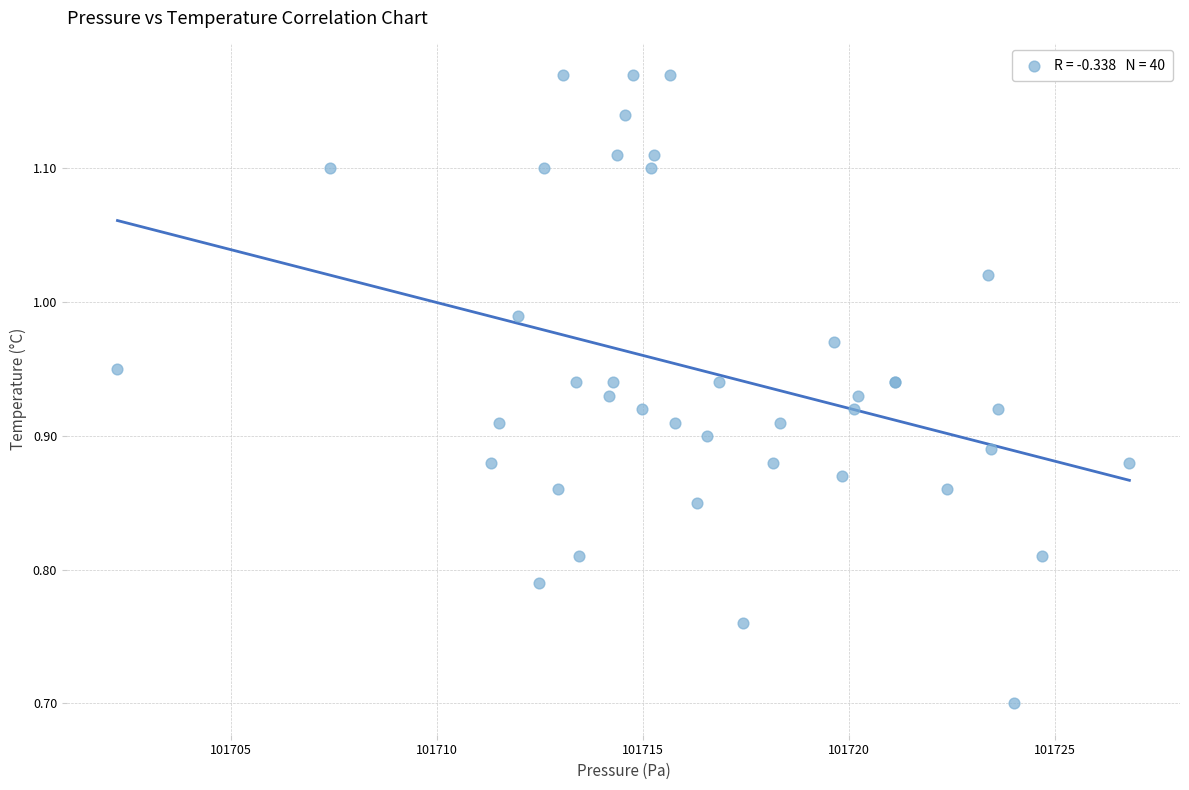

What Y value in the scatter plot is closest to 0?

0.7